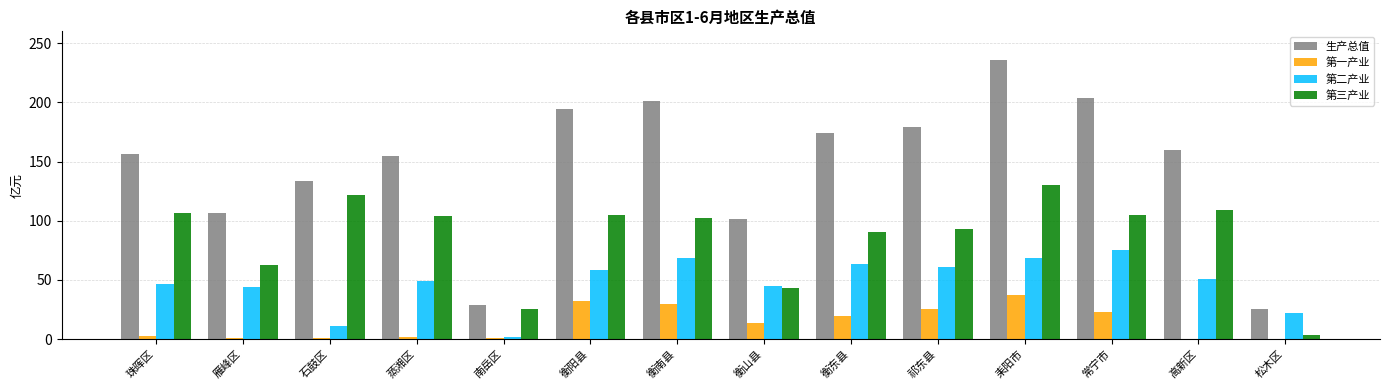

Which category has the highest value in the 第二产业 series?

常宁市